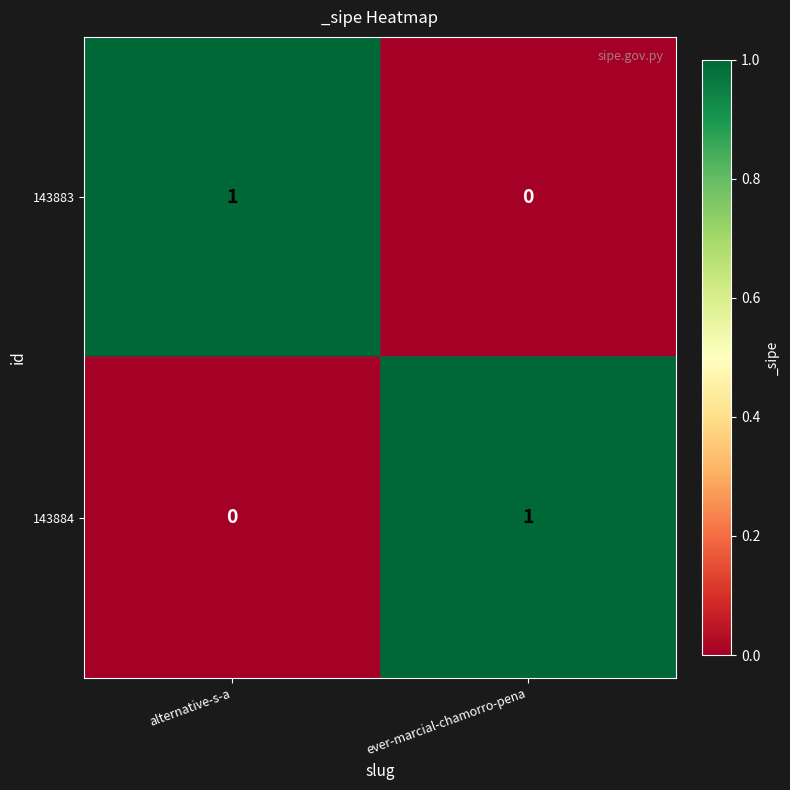

At which label is 143883 closest to 0?

ever-marcial-chamorro-pena